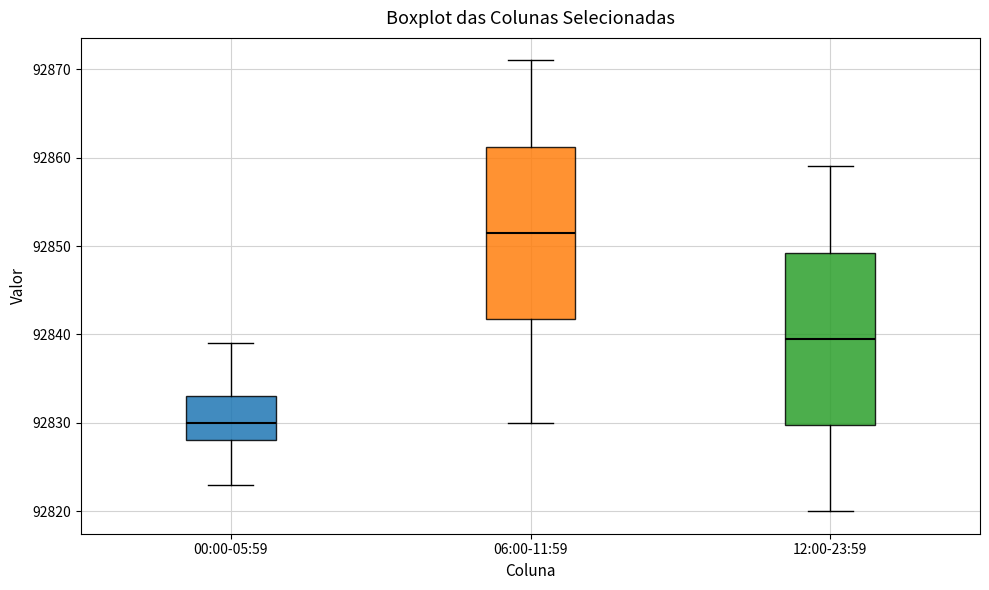

Reading left to right, transcribe this box plot: for each box, give where its median line is, the range the box spans, and where its two whiskers end, as read against the y-axis. The values are not printed on the chart, so give them approximately, as read against the axis.

00:00-05:59: median 92830, box 92828 to 92833, whiskers 92823 to 92839
06:00-11:59: median 92852, box 92842 to 92861, whiskers 92830 to 92871
12:00-23:59: median 92840, box 92830 to 92849, whiskers 92820 to 92859